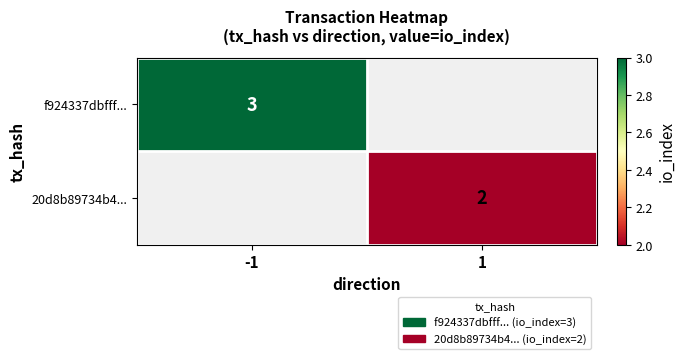

How many data points does each series have?

2